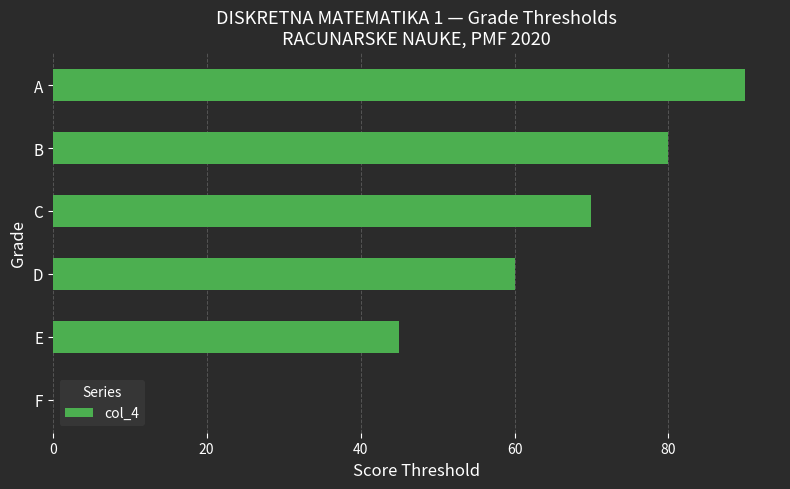

Reading bottom to top, list all the values displayed in this chart.

F=0	E=45	D=60	C=70	B=80	A=90